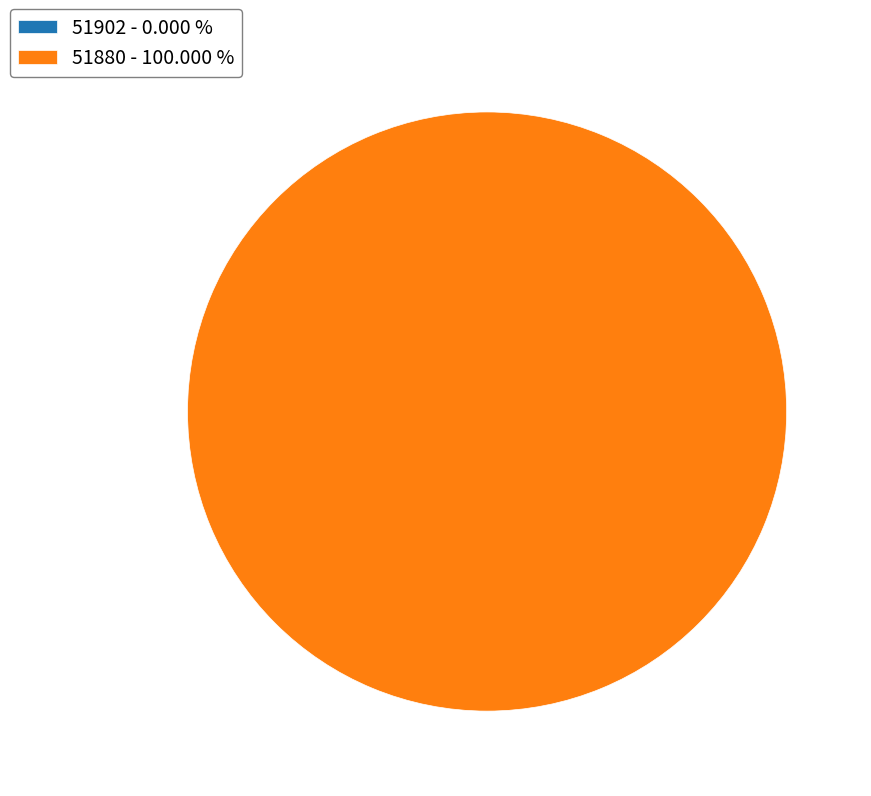

Does 51902 account for over 50% of the chart?

No